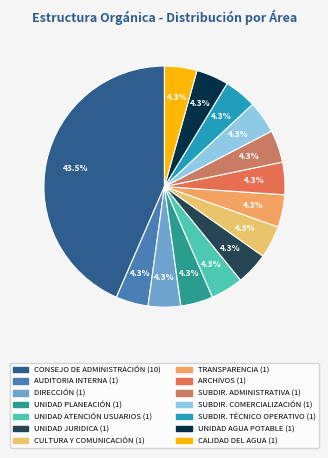

How many segments does this pie chart have?

14